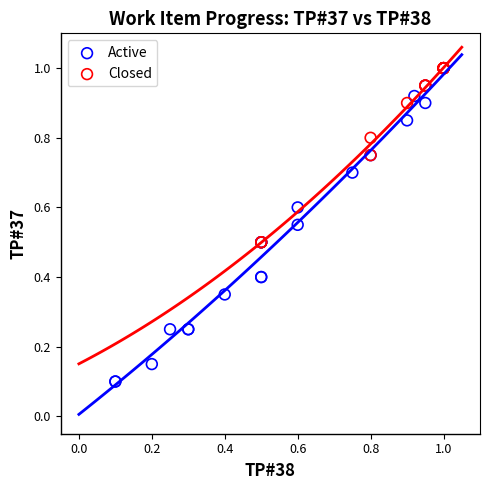

Which series has the largest Y range (max minus min)?

Active